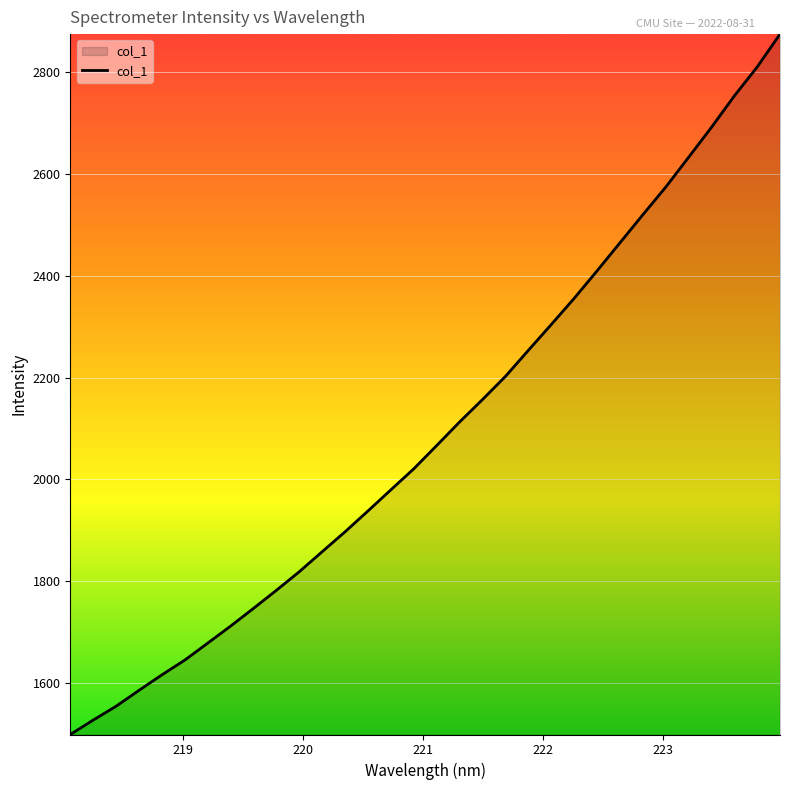

What is the minimum value shown in the chart?

1498.5